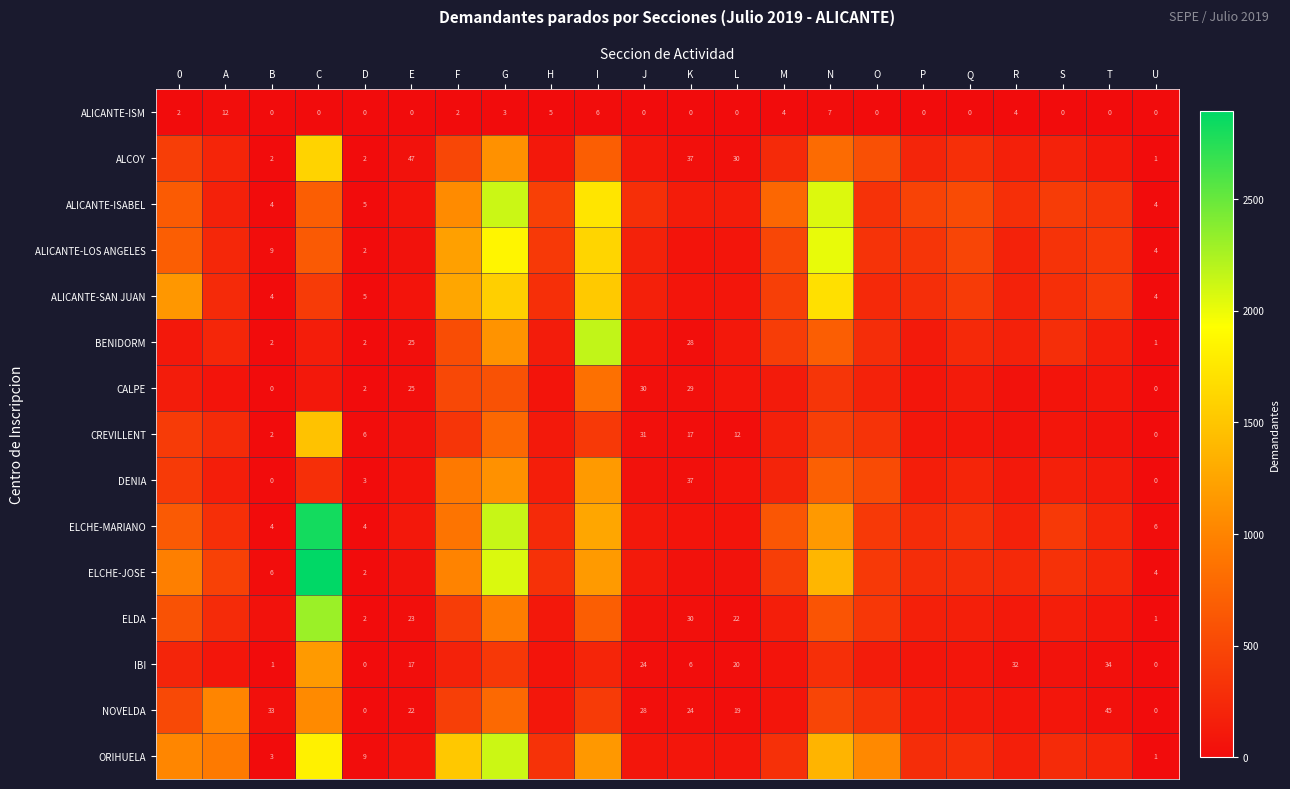

True or false: CREVILLENT has a value of 31 at J.

True